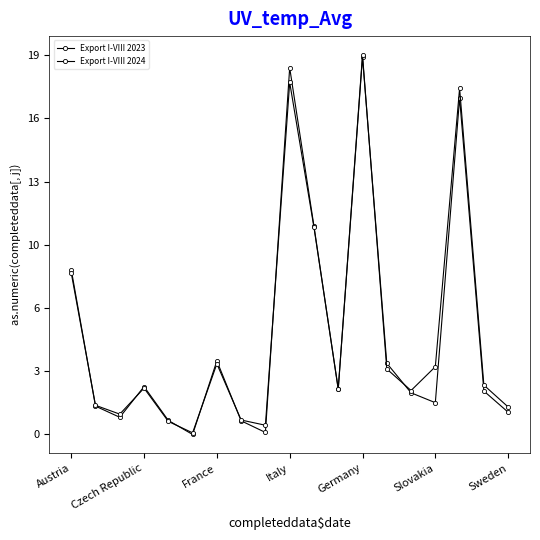

At which category does Export I-VIII 2023 reach its first local peak?

Czech Republic